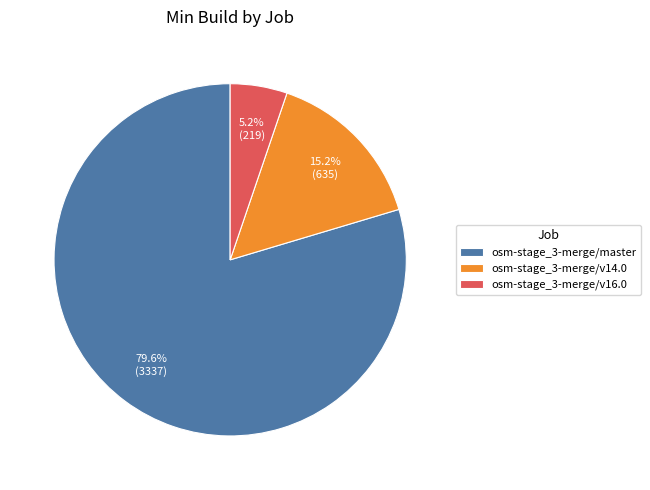

What is the ratio of the value at osm-stage_3-merge/v16.0 to the value at osm-stage_3-merge/v14.0?

0.3